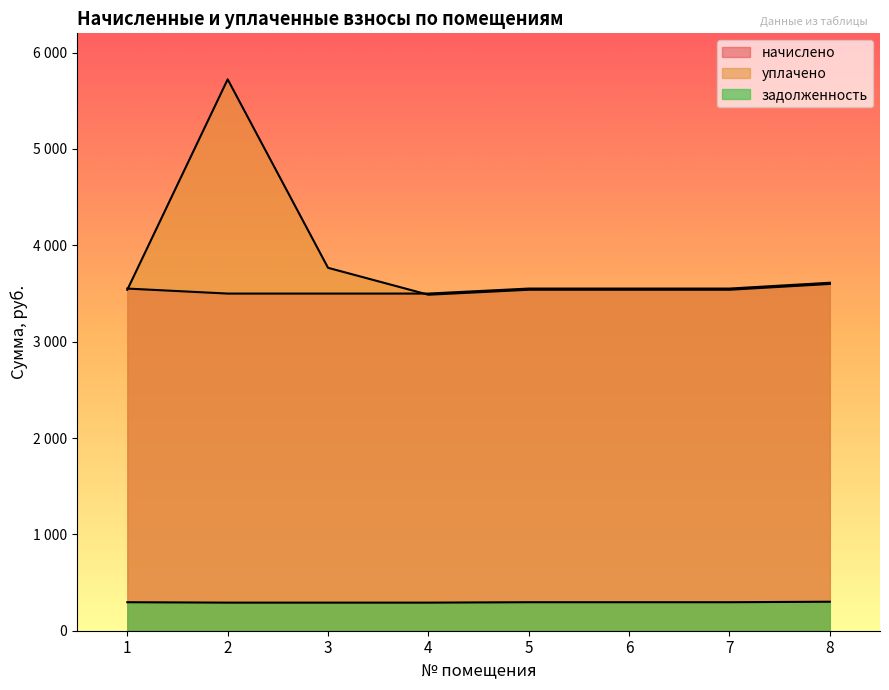

Reading left to right, extract all data points from this chart.

начислено: 3551.0	3499.2	3499.2	3499.2	3551.0	3551.0	3551.0	3611.5
уплачено: 3538.7	5722.6	3766.5	3487.1	3538.7	3538.7	3538.7	3599.0
задолженность: 295.9	291.6	291.6	291.6	295.9	295.9	295.9	301.0